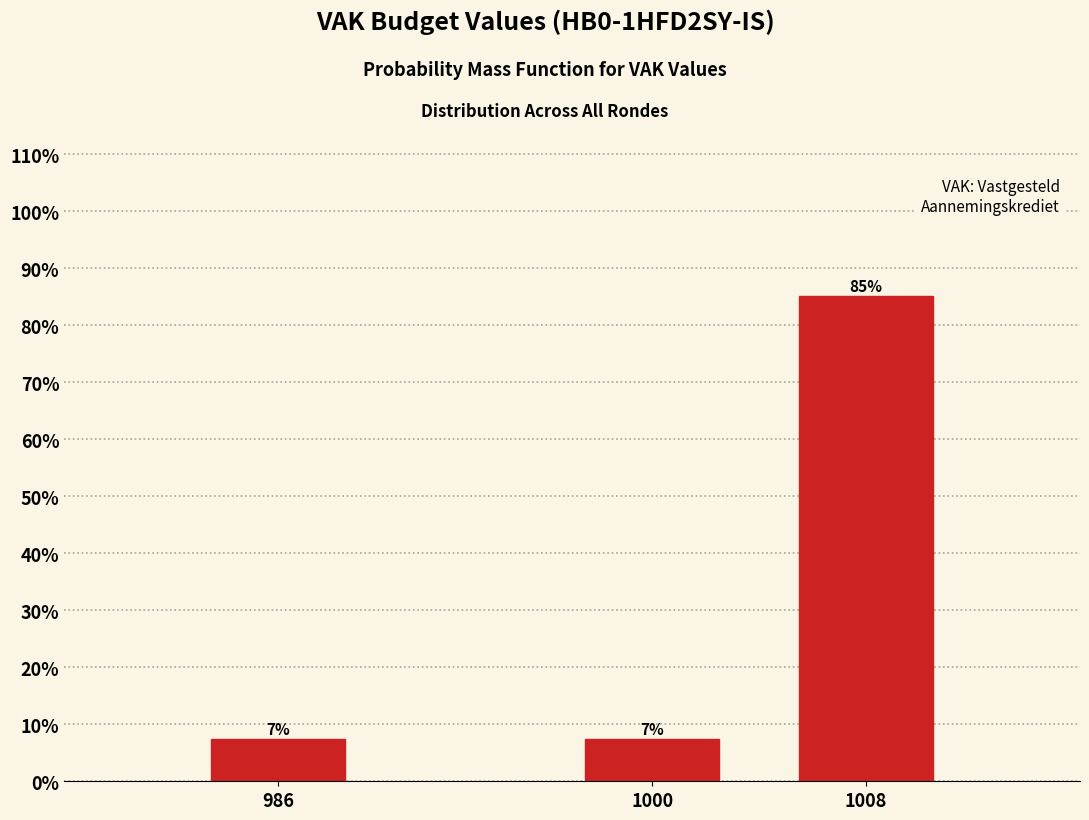

How many bars are there in total?

3